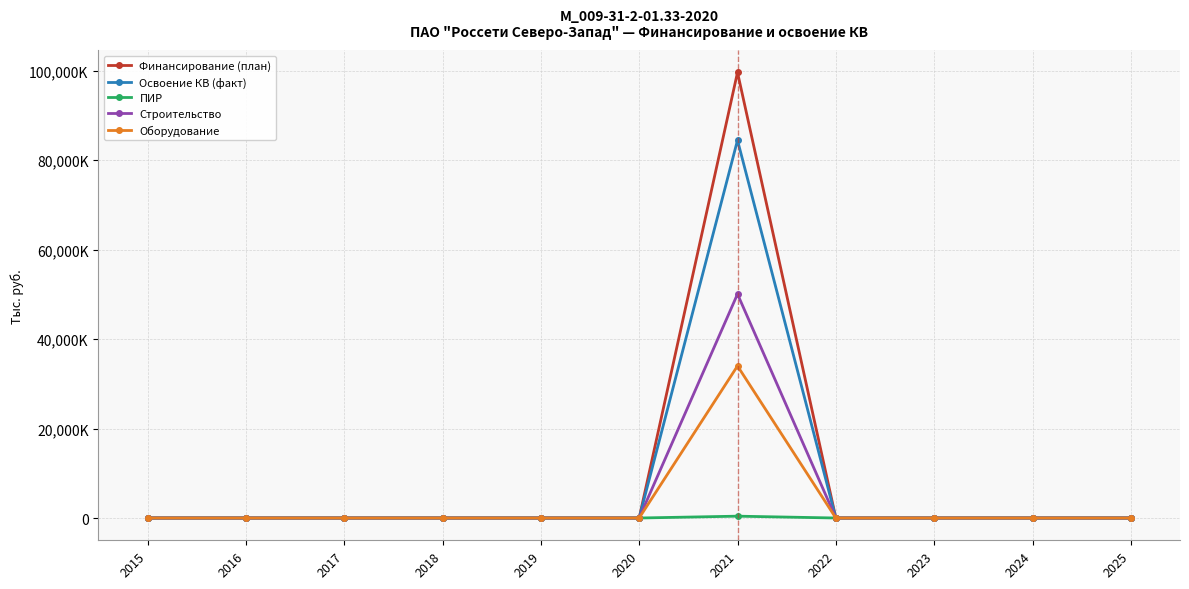

Reading left to right, extract all data points from this chart.

Финансирование (план): 2015=0	2016=0	2017=0	2018=0	2019=0	2020=0	2021=99639460	2022=0	2023=0	2024=0	2025=0
Освоение КВ (факт): 2015=0	2016=0	2017=0	2018=0	2019=0	2020=0	2021=84471674	2022=0	2023=0	2024=0	2025=0
ПИР: 2015=0	2016=0	2017=0	2018=0	2019=0	2020=0	2021=409741	2022=0	2023=0	2024=0	2025=0
Строительство: 2015=0	2016=0	2017=0	2018=0	2019=0	2020=0	2021=50065933	2022=0	2023=0	2024=0	2025=0
Оборудование: 2015=0	2016=0	2017=0	2018=0	2019=0	2020=0	2021=33996000	2022=0	2023=0	2024=0	2025=0